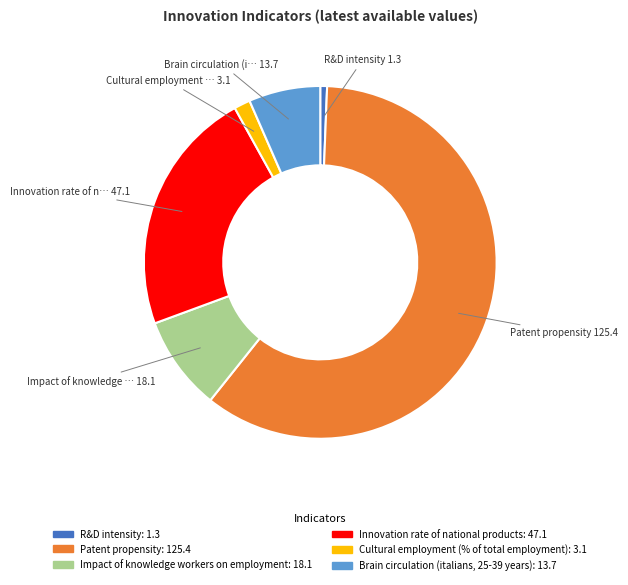

The Brain circulation (italians, 25-39 years) slice represents 1% of the pie. True or false?

False